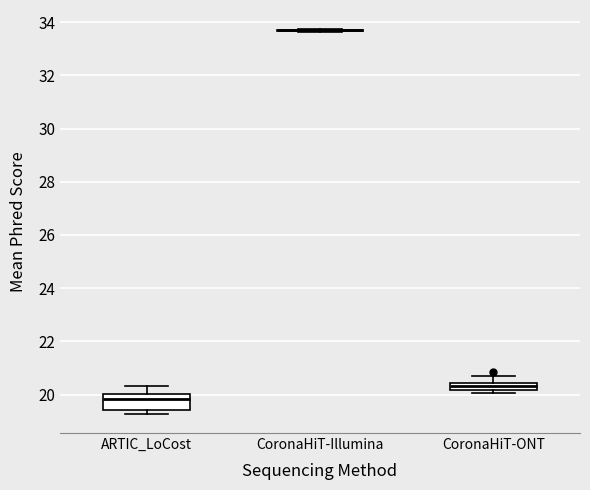

Where does the median line of the box for ARTIC_LoCost sit on the y-axis? The values are not printed on the chart, so give them approximately, as read against the axis.

19.8